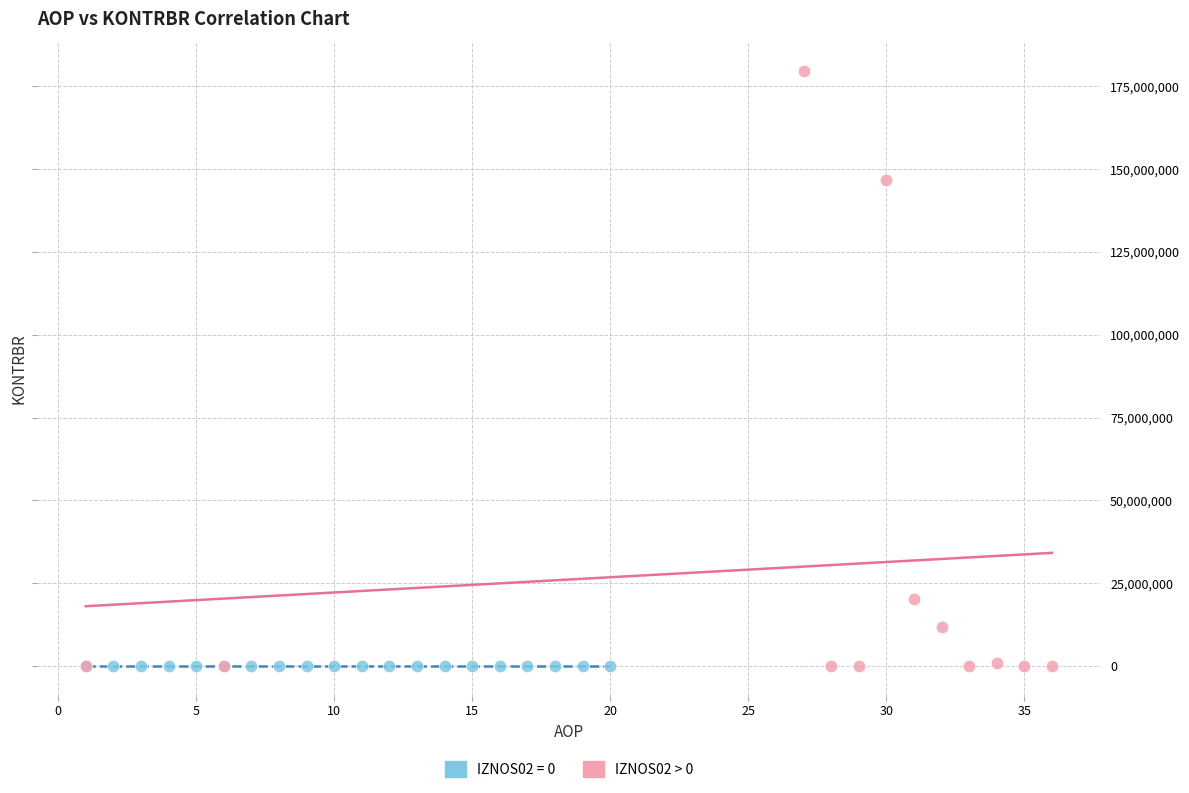

Which series contains the highest Y value?

IZNOS02 > 0